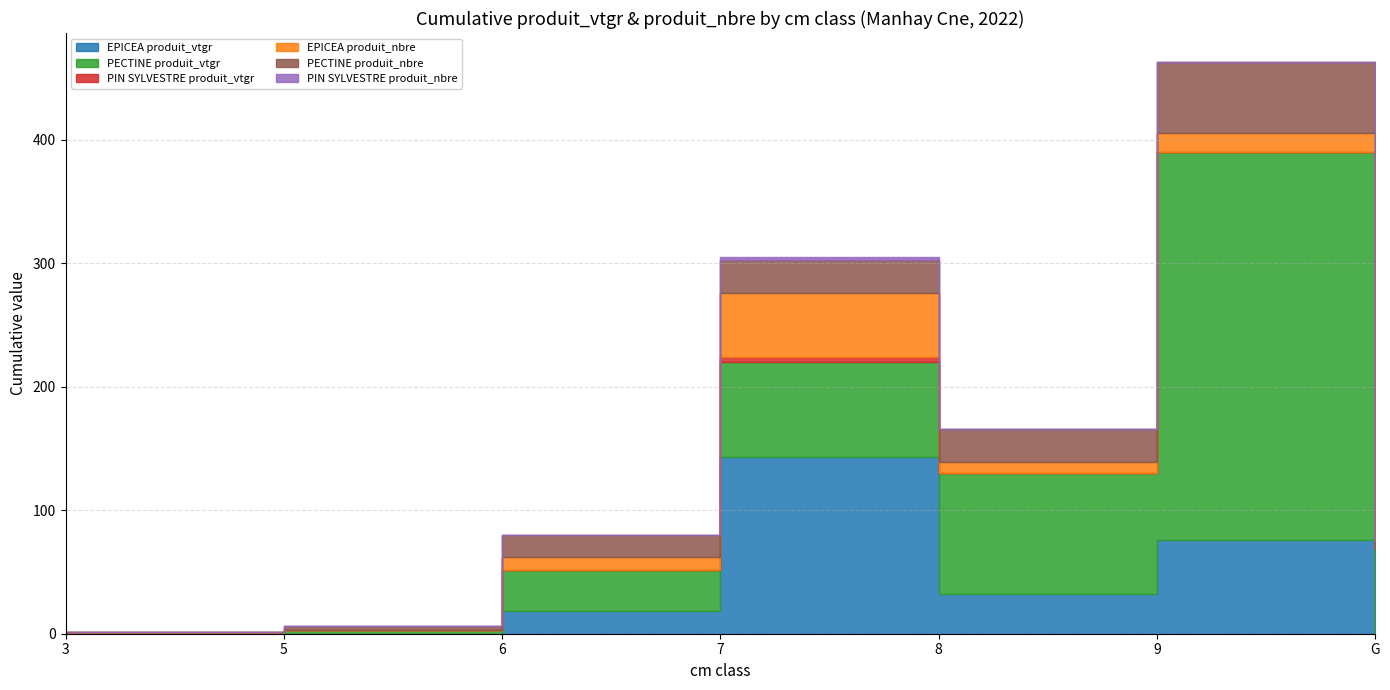

Reading left to right, transcribe all the data shown in this chart.

EPICEA produit_vtgr: 0.3	0.0	18.2	142.9	32.3	75.5	0.0
PECTINE produit_vtgr: 0.0	3.2	33.5	76.7	97.8	314.6	68.2
PIN SYLVESTRE produit_vtgr: 0.0	0.0	0.0	4.1	0.0	0.0	0.0
EPICEA produit_nbre: 1.0	0.0	10.0	52.0	9.0	15.0	0.0
PECTINE produit_nbre: 0.0	3.0	18.0	27.0	27.0	58.0	7.0
PIN SYLVESTRE produit_nbre: 0.0	0.0	0.0	2.0	0.0	0.0	0.0